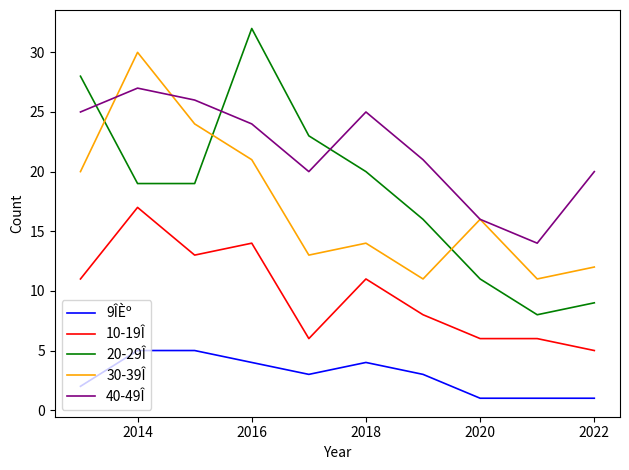

What is the minimum value shown in the chart?

1